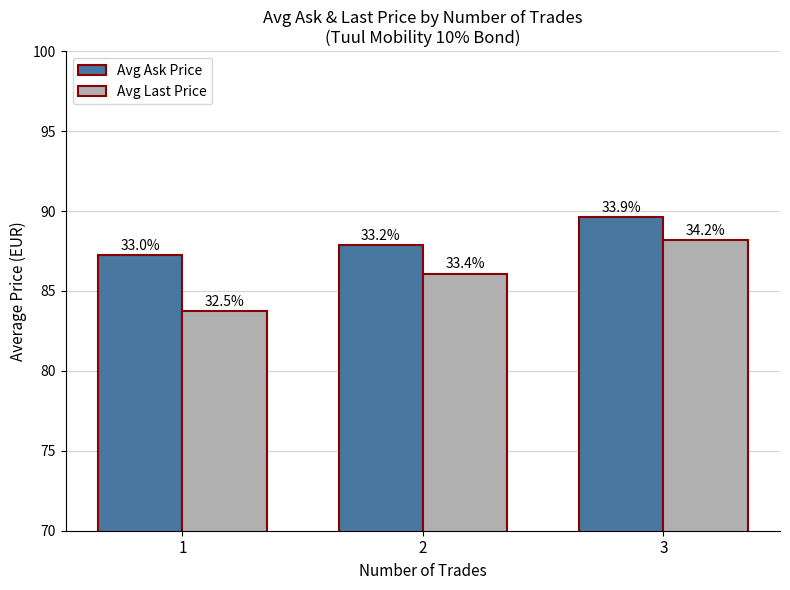

Reading left to right, what are all the values shown in this chart?

Avg Ask Price: 87.2	87.9	89.6
Avg Last Price: 83.8	86.1	88.2